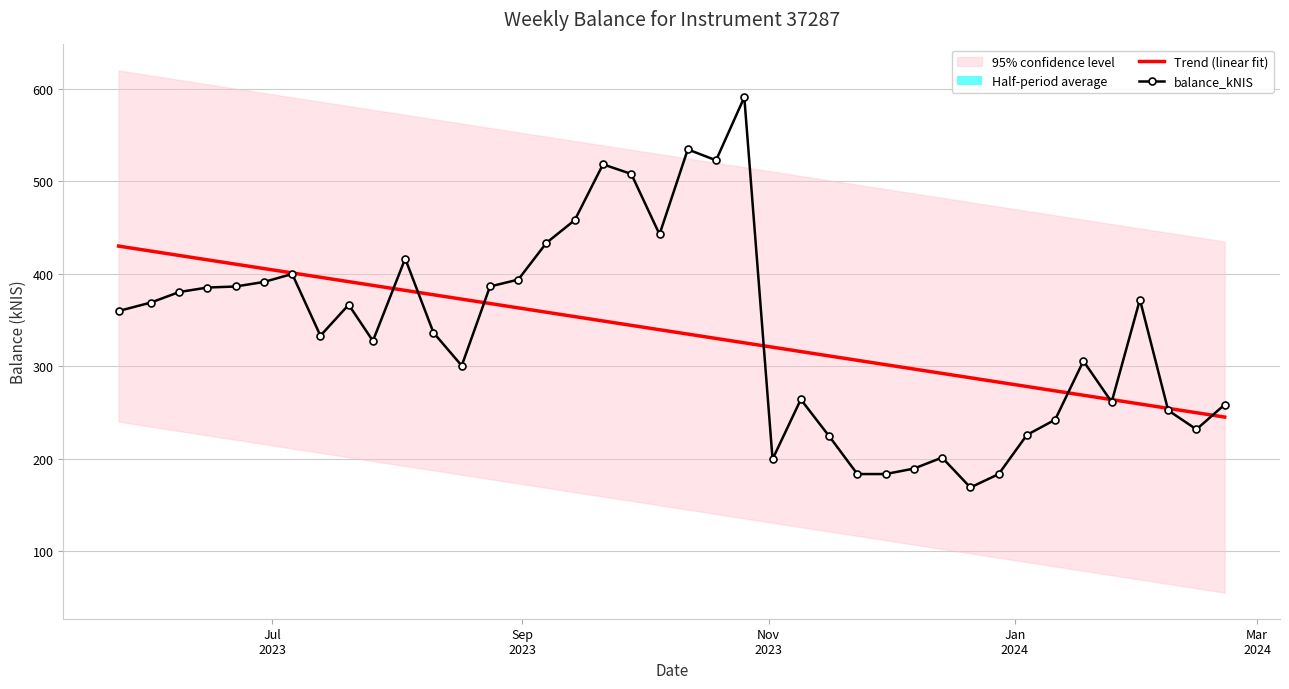

What is the minimum value for Trend (linear fit)?

245.0